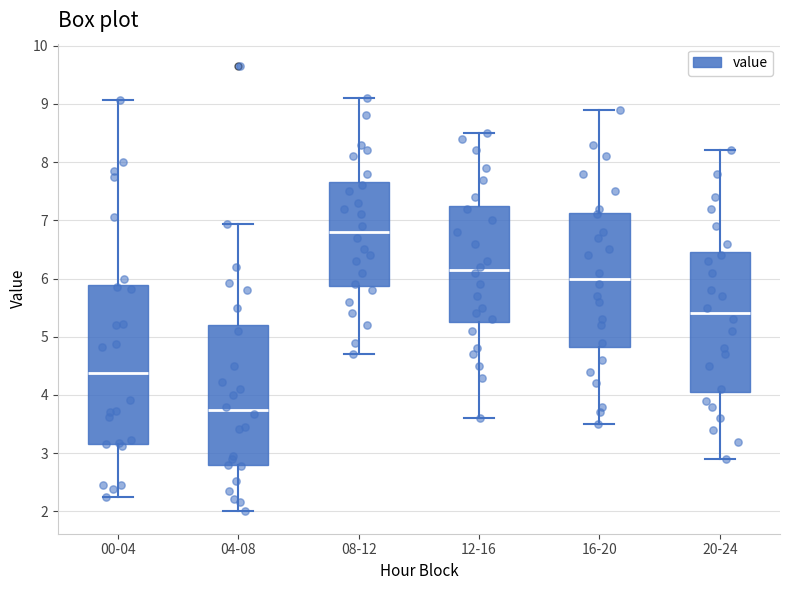

Reading left to right, transcribe this box plot: for each box, give where its median line is, the range the box spans, and where its two whiskers end, as read against the y-axis. The values are not printed on the chart, so give them approximately, as read against the axis.

00-04: median 4.4, box 3.2 to 5.9, whiskers 2.3 to 9.1
04-08: median 3.7, box 2.8 to 5.2, whiskers 2.0 to 6.9
08-12: median 6.8, box 5.9 to 7.7, whiskers 4.7 to 9.1
12-16: median 6.2, box 5.3 to 7.3, whiskers 3.6 to 8.5
16-20: median 6.0, box 4.8 to 7.1, whiskers 3.5 to 8.9
20-24: median 5.4, box 4.1 to 6.5, whiskers 2.9 to 8.2